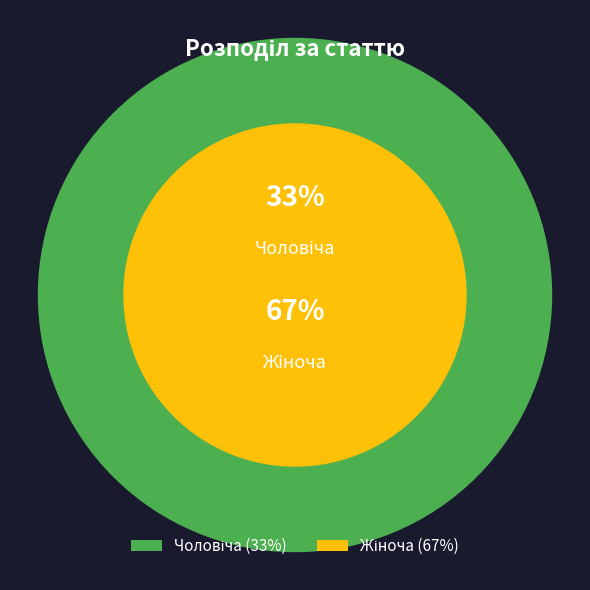

What percentage do Чоловіча and Жіноча together represent?

100.0%